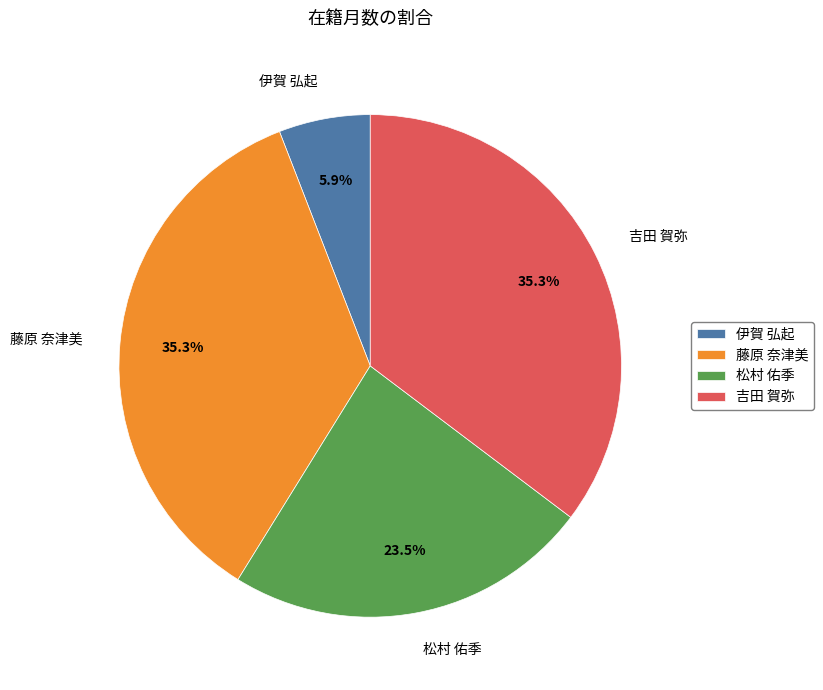

What is the smallest slice in the pie chart?

伊賀 弘起